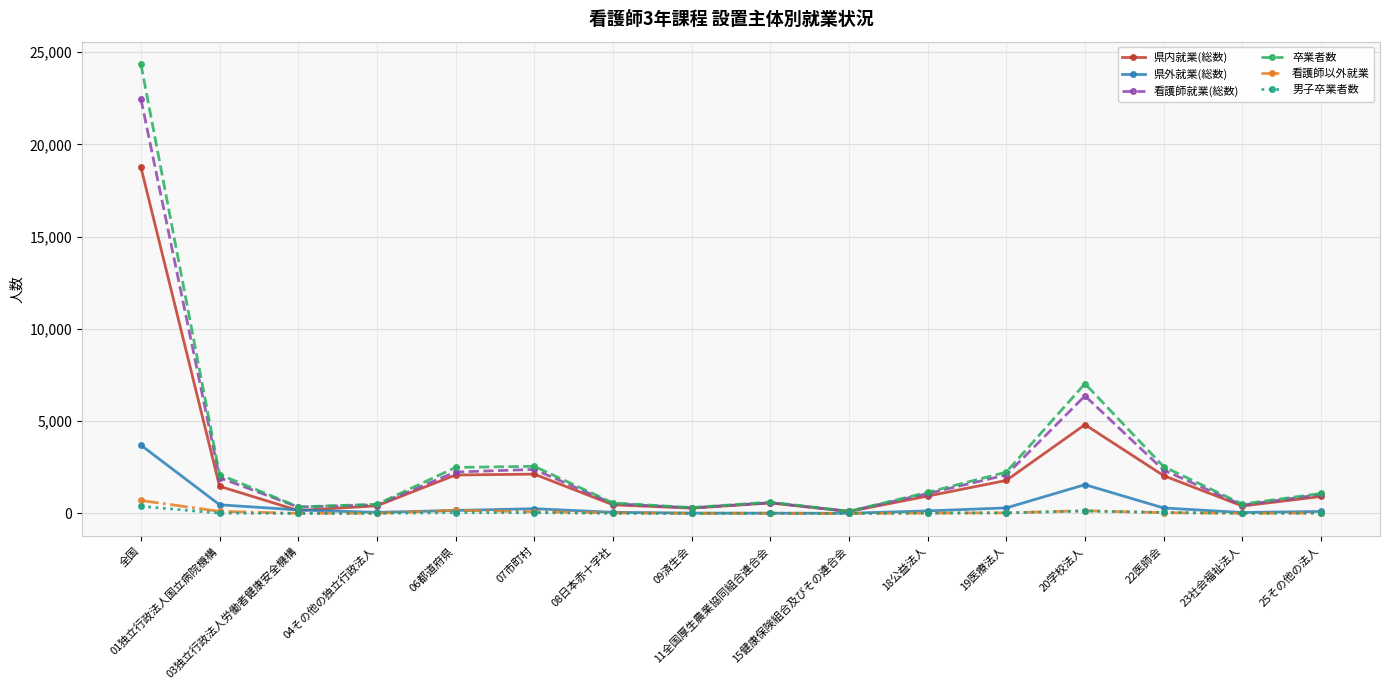

What is the label of the 12th point from the right?

06都道府県